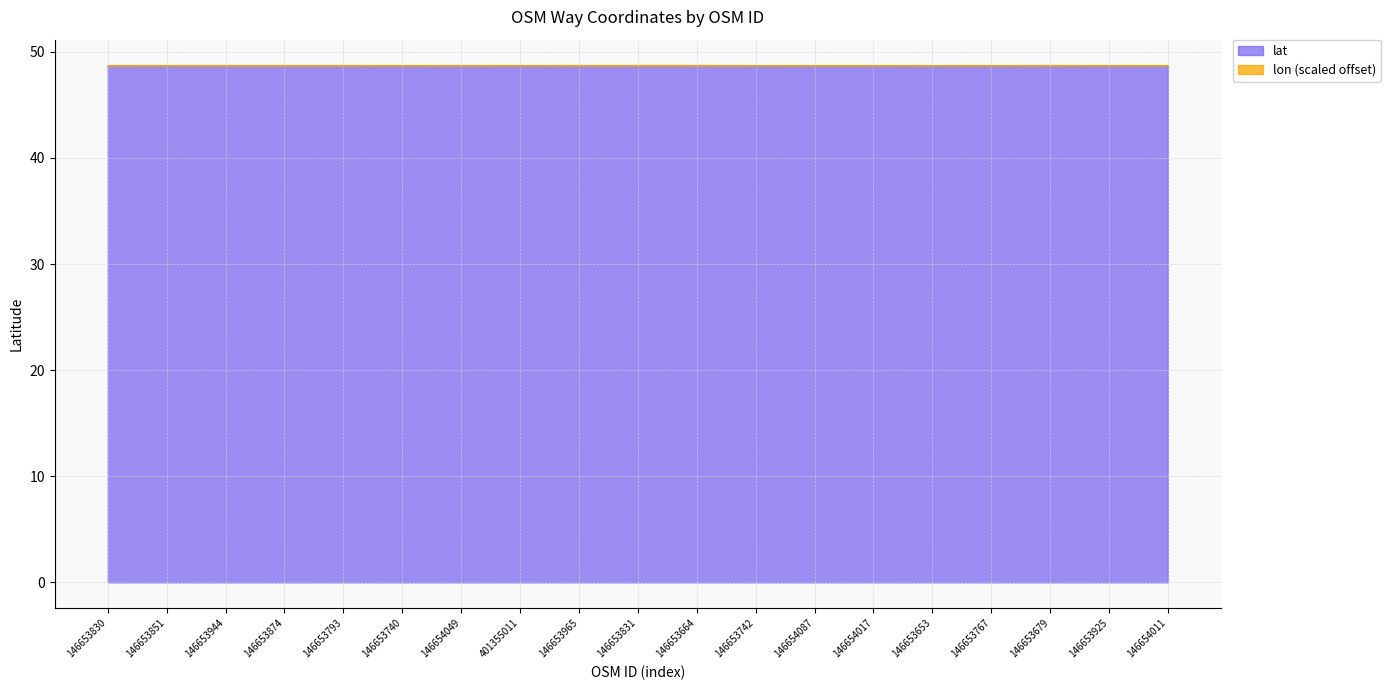

Between 146654011 and 146653653, which is larger?

146653653